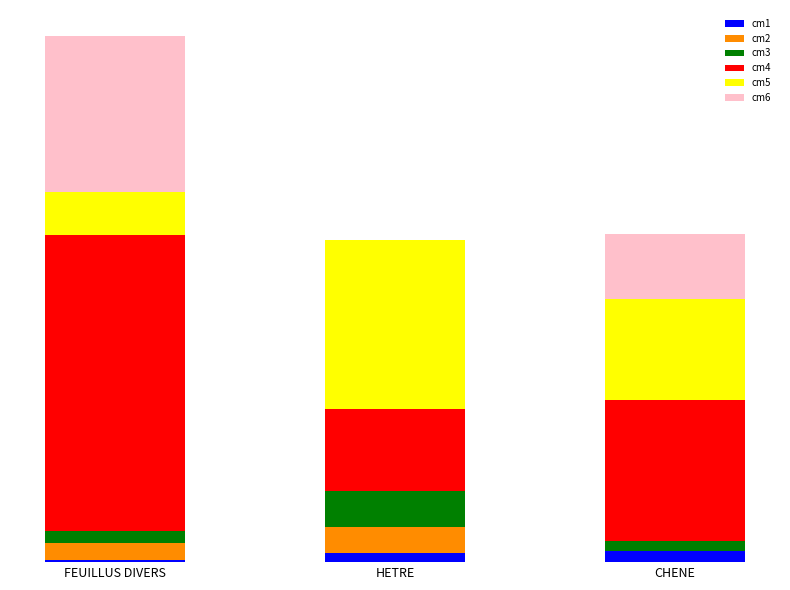

Are the bars horizontal?

No